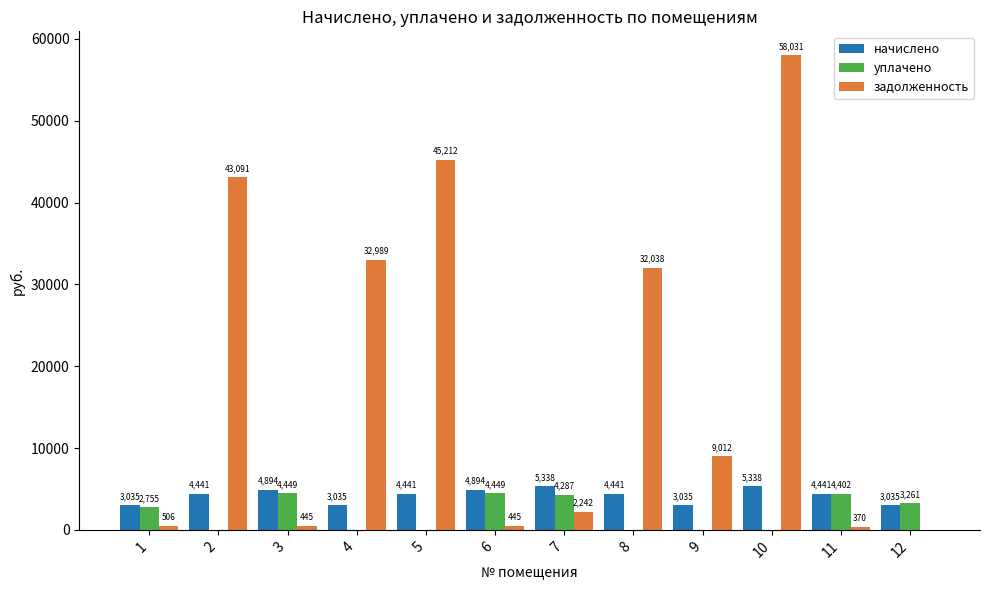

Between 8 and 12, which series saw the biggest shift?

задолженность